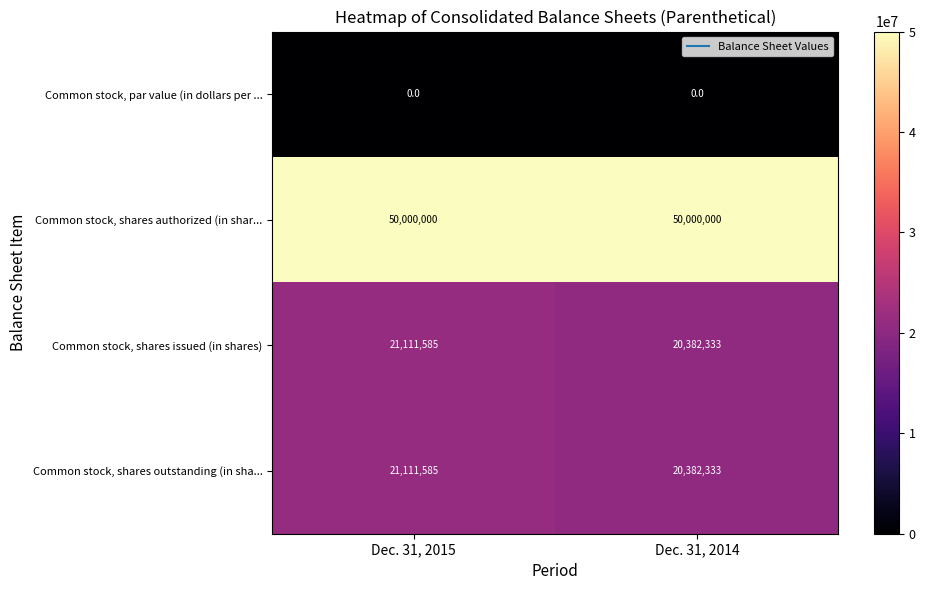

True or false: Common stock, shares authorized (in shar... has a value of 50000000 at Dec. 31, 2015.

True